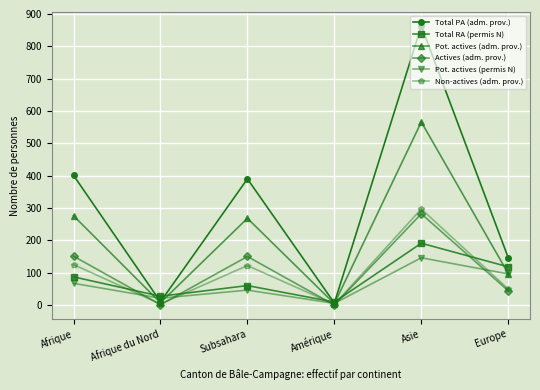

What value does the Pot. actives (adm. prov.) series have at Afrique?

276